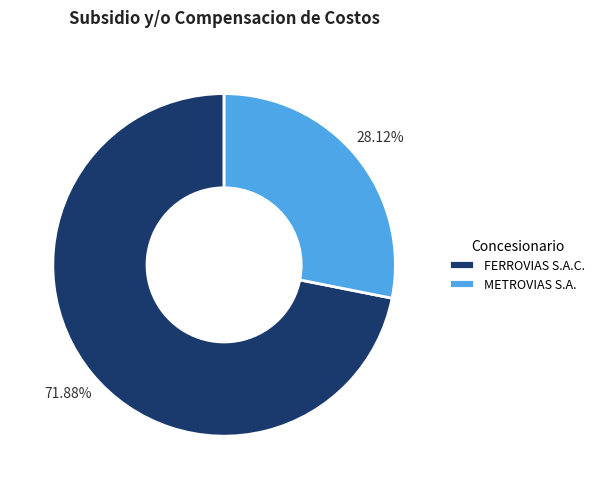

True or false: METROVIAS S.A. accounts for 21% of the total.

False